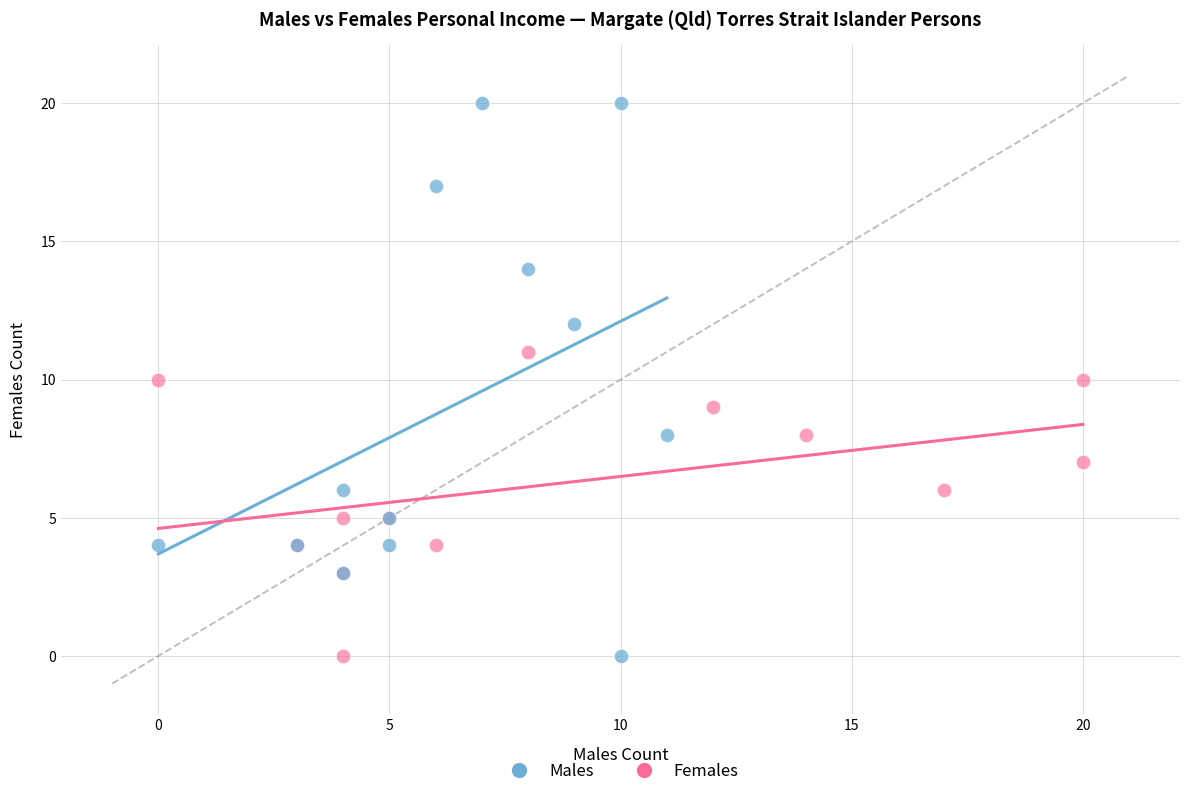

Which series contains the highest Y value?

Males